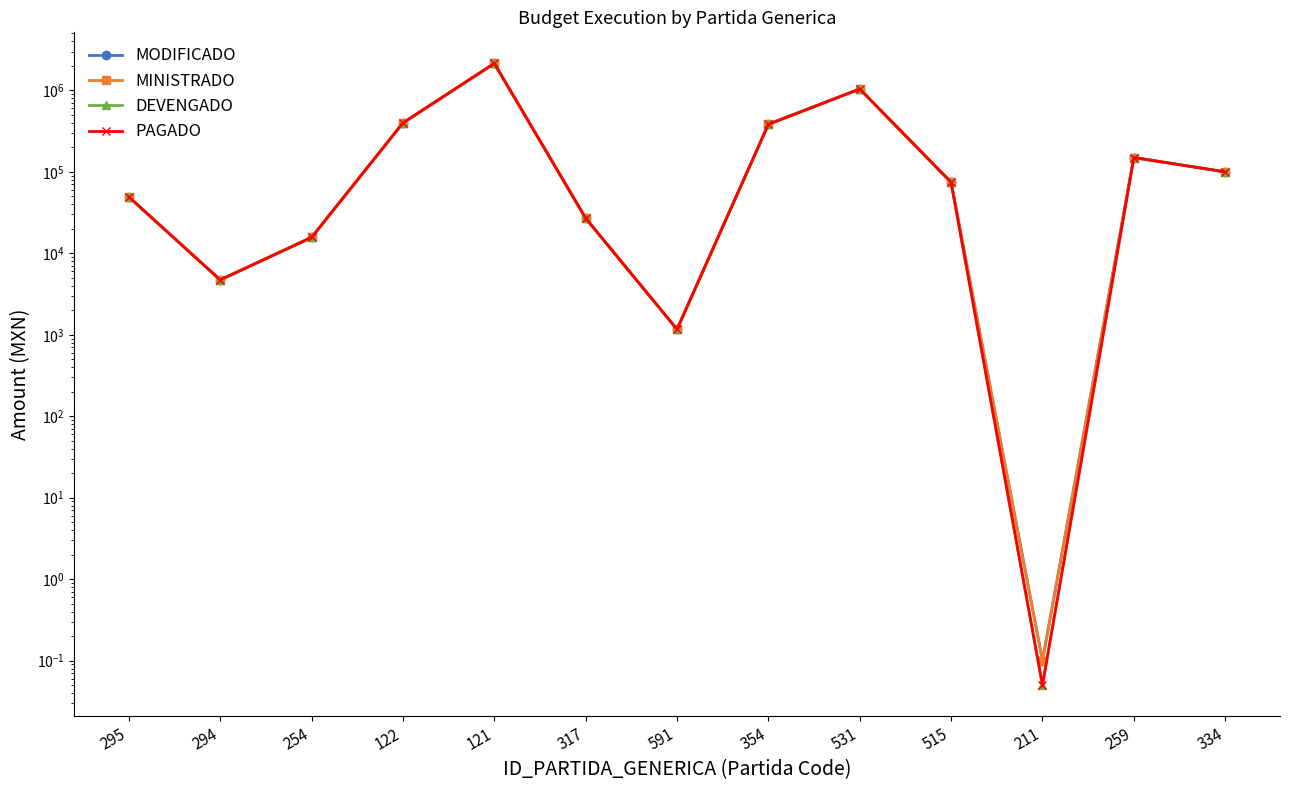

True or false: MINISTRADO and DEVENGADO cross at least once.

False